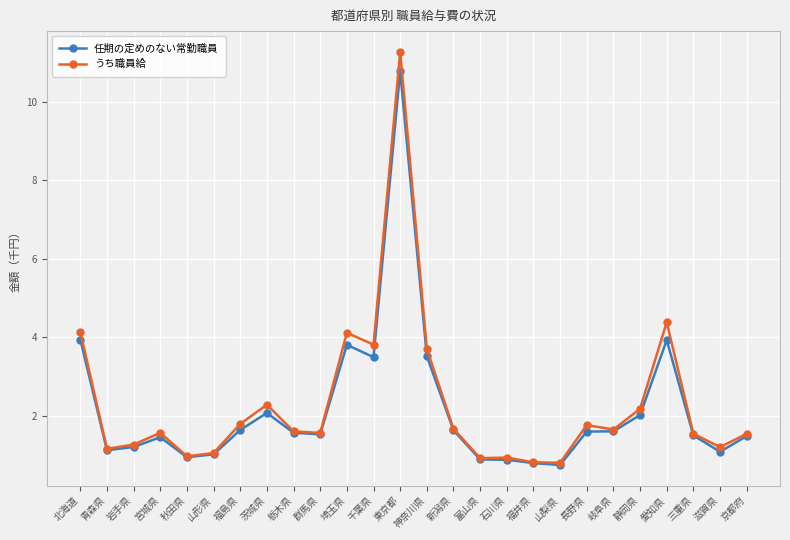

Between 埼玉県 and 山梨県, which series saw the biggest shift?

うち職員給